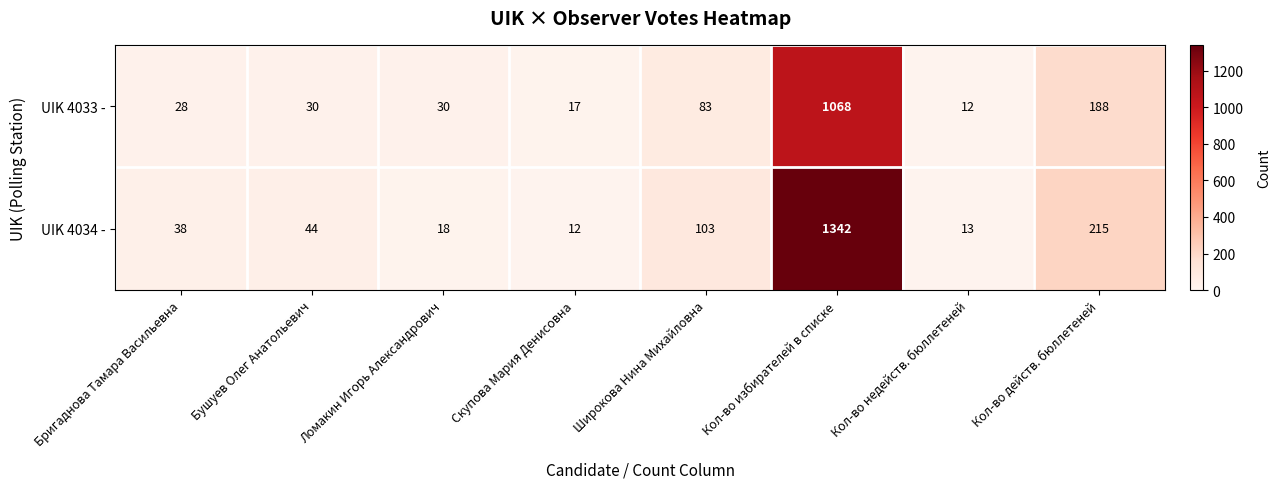

Rank the series at Широкова Нина Михайловна from highest to lowest value.

UIK 4034 -, UIK 4033 -